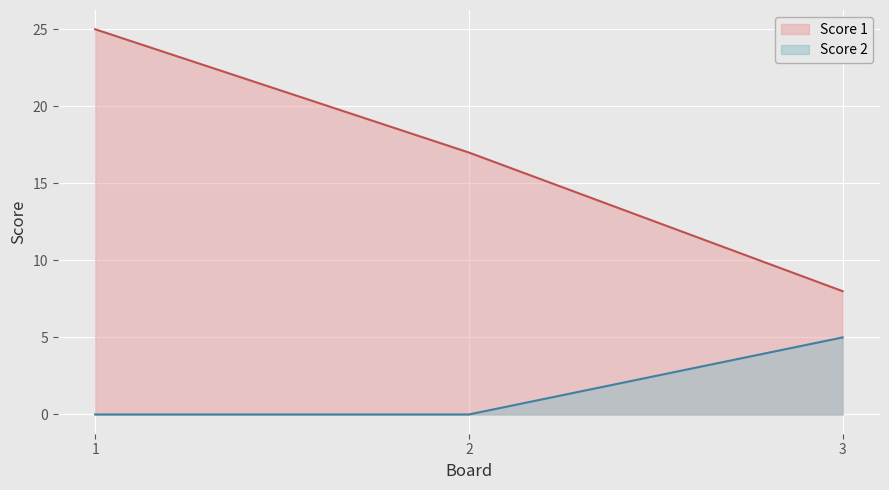

How many data points does each series have?

3